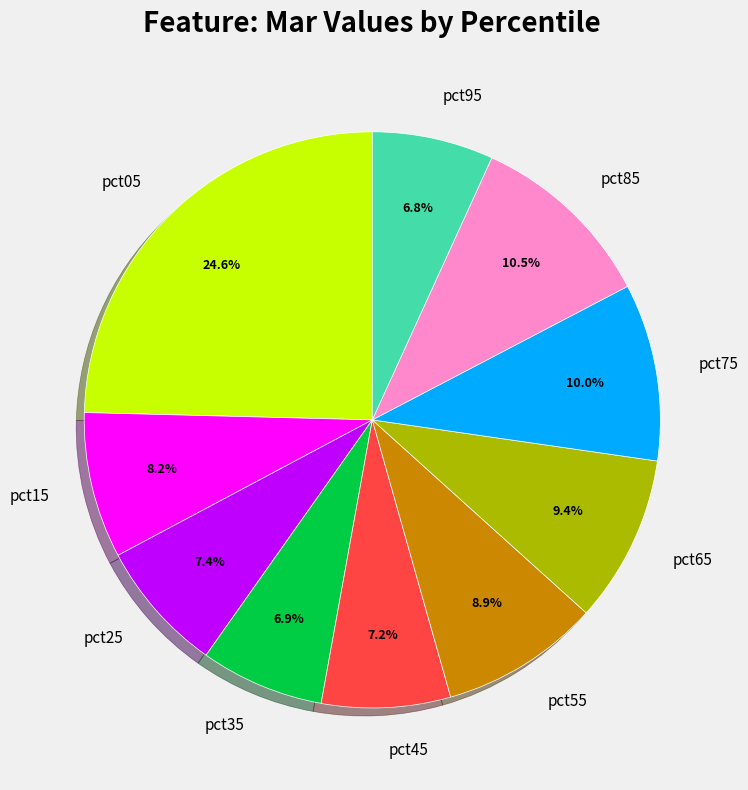

Which slice is the largest?

pct05